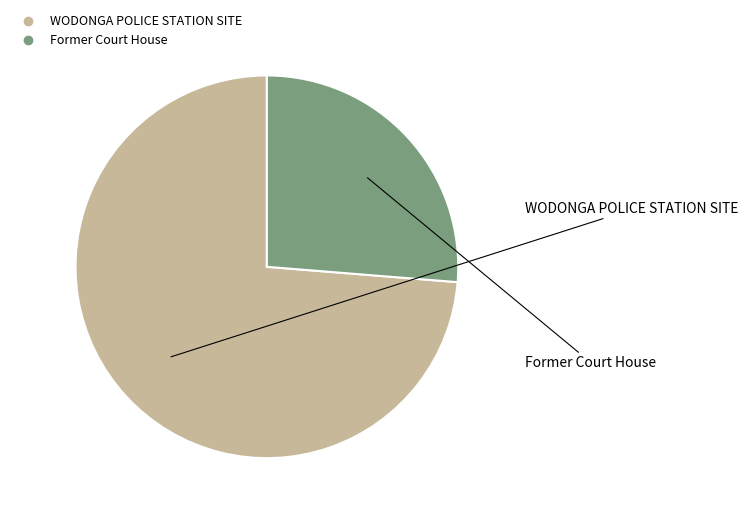

How many segments does this pie chart have?

2